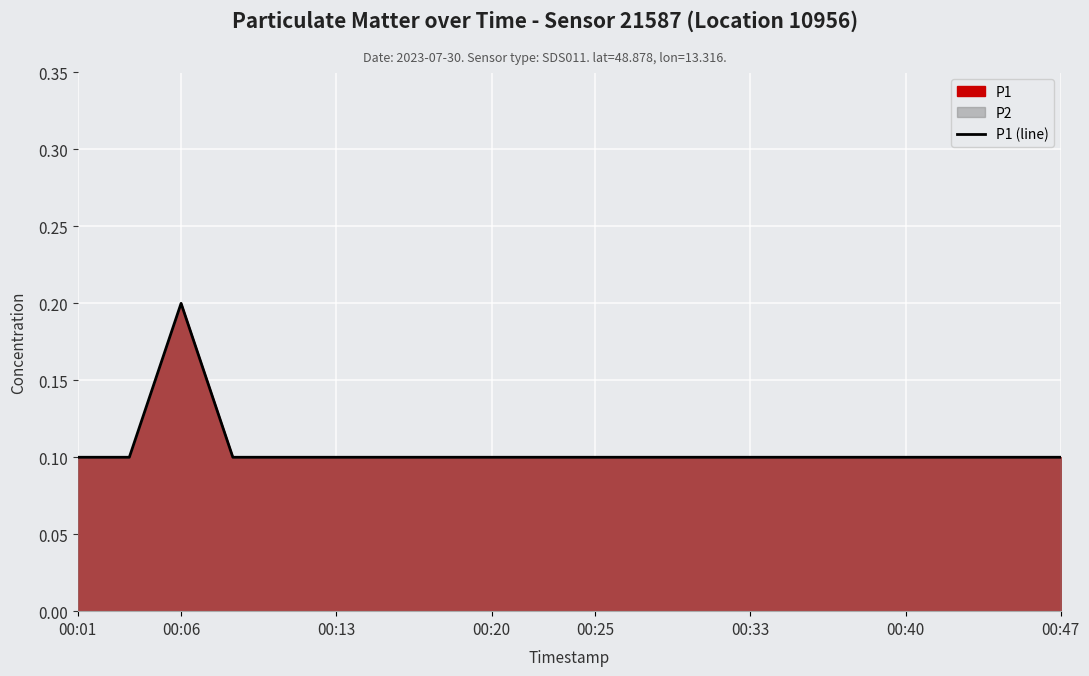

Is it true that the value at 00:01 is 0.1?

True